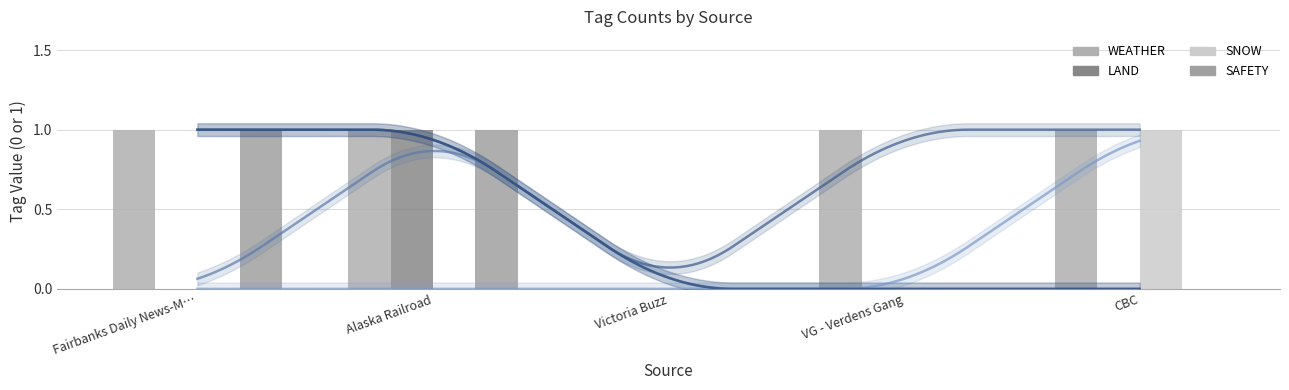

How many groups of bars are there?

5